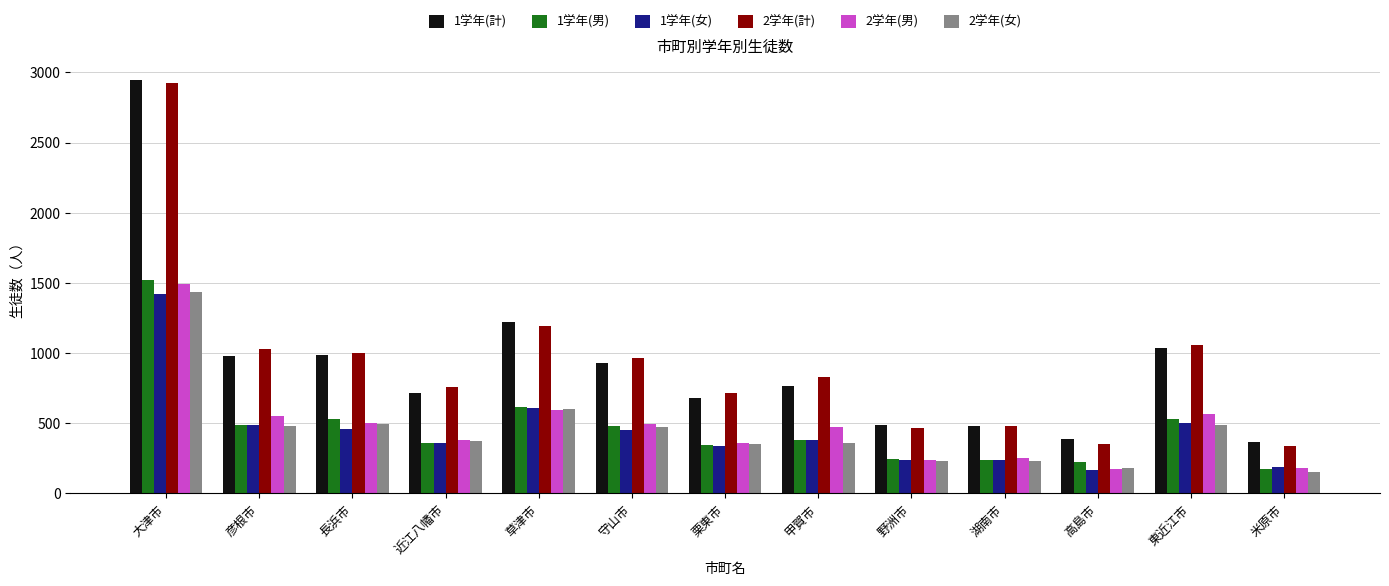

What is the spread (max minus min) of values at 甲賀市?

470